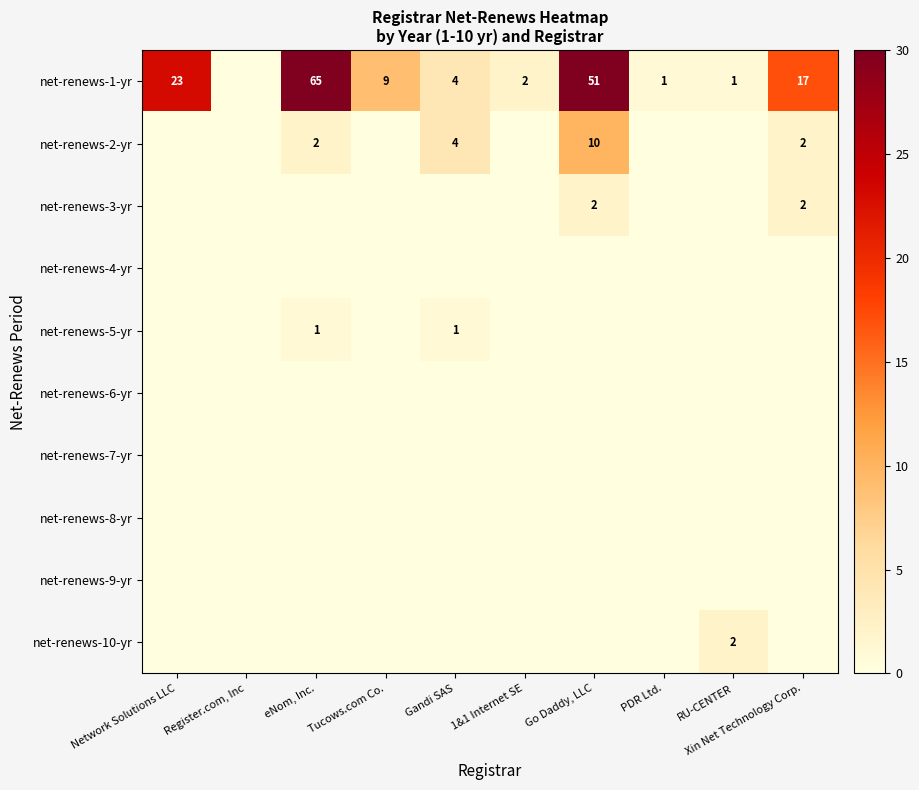

Rank the series at eNom, Inc. from highest to lowest value.

net-renews-1-yr, net-renews-2-yr, net-renews-5-yr, net-renews-3-yr, net-renews-4-yr, net-renews-6-yr, net-renews-7-yr, net-renews-8-yr, net-renews-9-yr, net-renews-10-yr